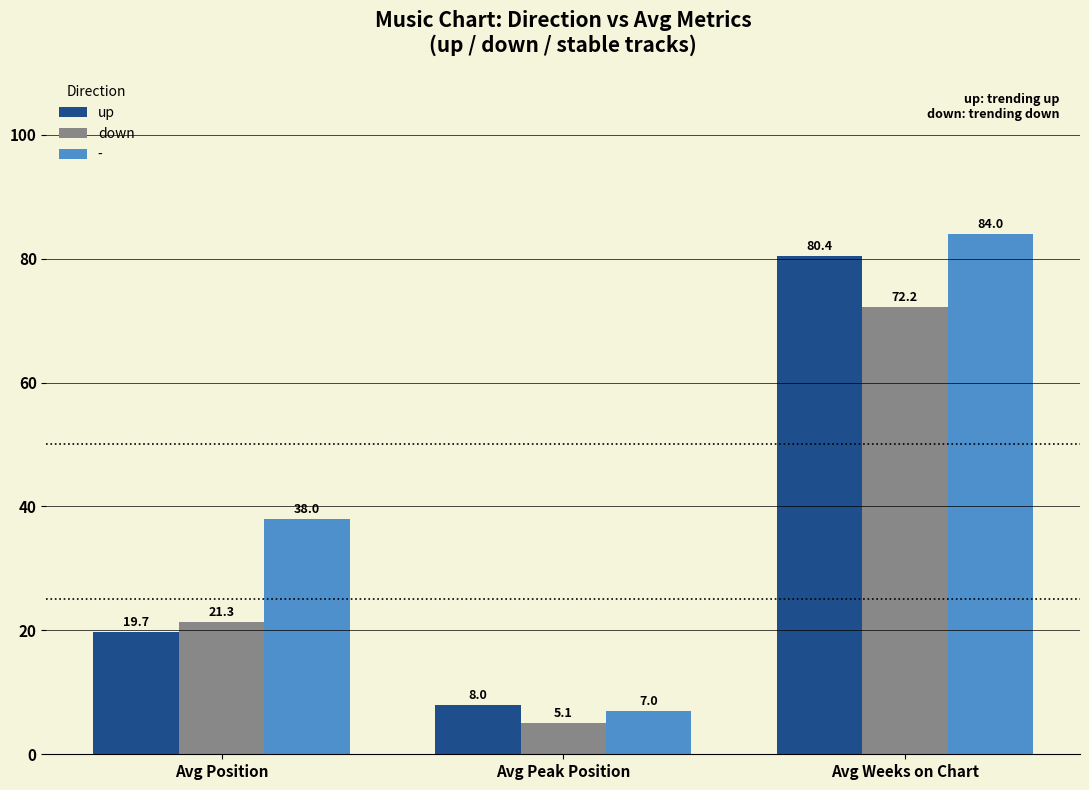

Rank the series at Avg Weeks on Chart from highest to lowest value.

-, up, down